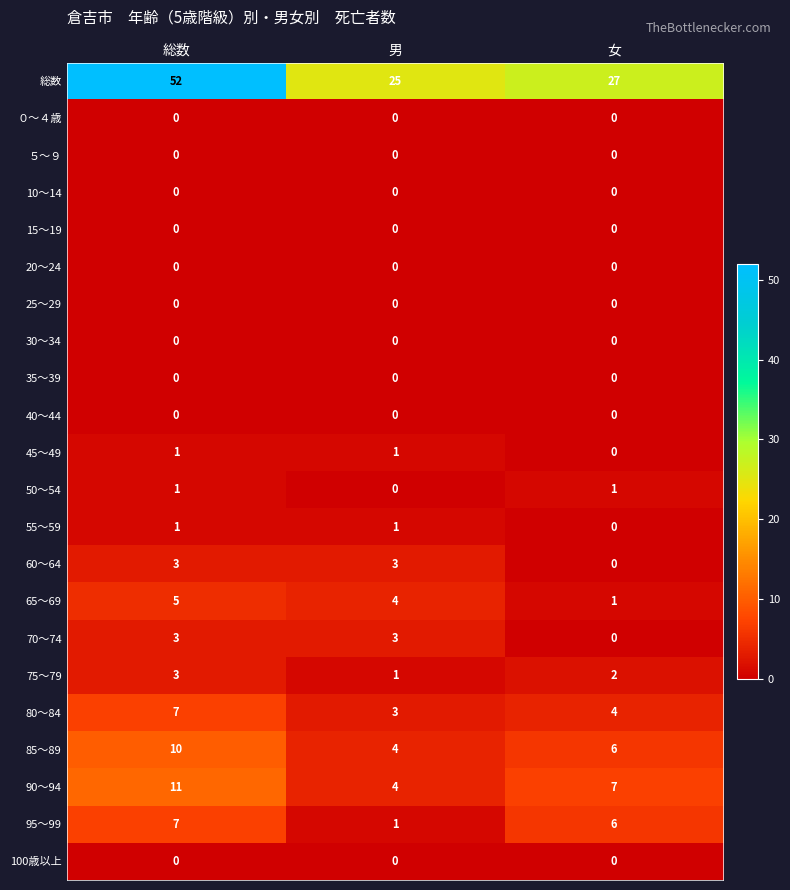

At which category is the sum across all series the highest?

総数